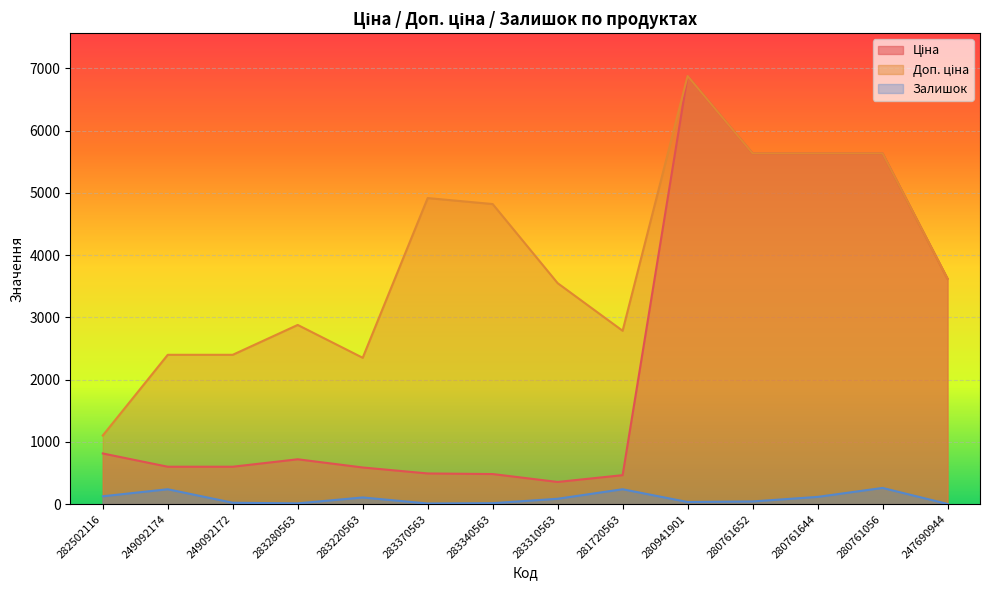

At which category does Ціна reach its first local peak?

283280563